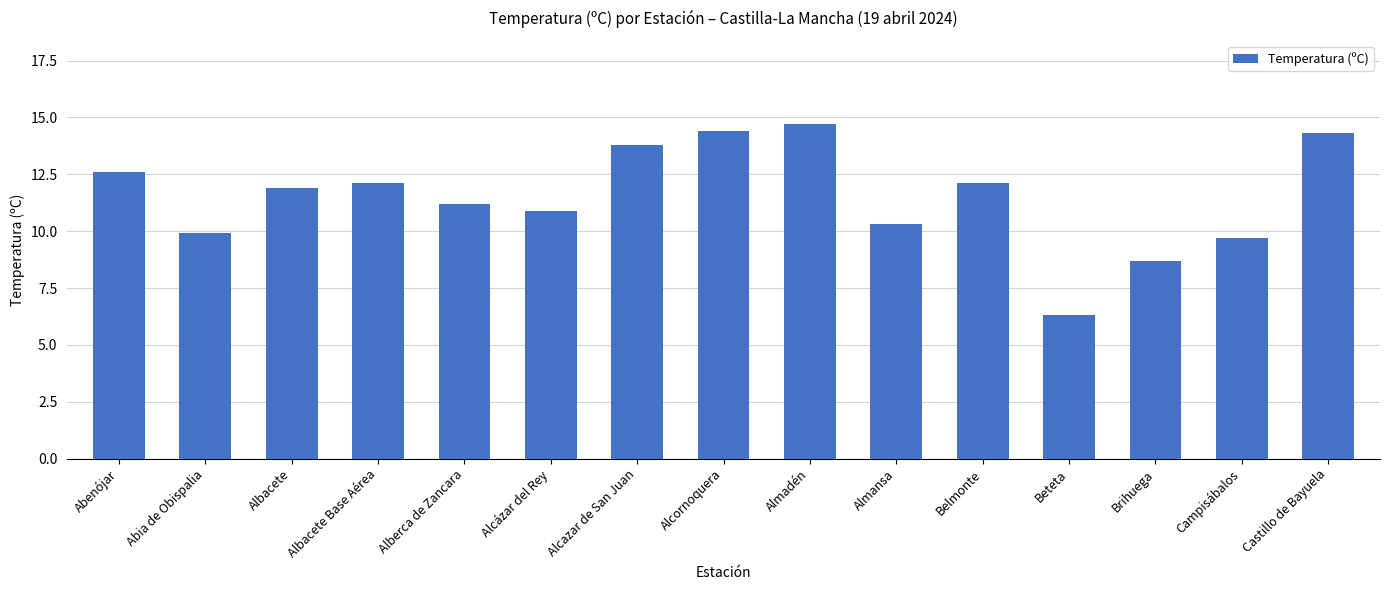

The chart shows a value of 10.1 at Almadén. True or false?

False